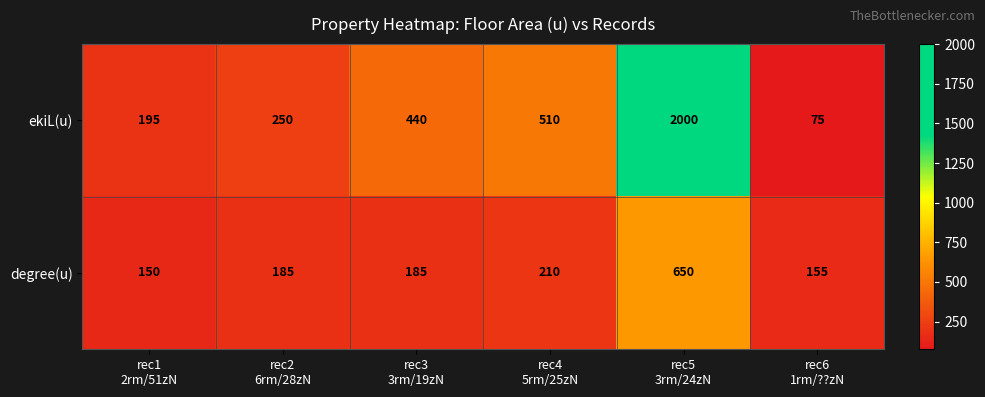

Reading left to right, extract all data points from this chart.

ekiL(u): 195	250	440	510	2000	75
degree(u): 150	185	185	210	650	155